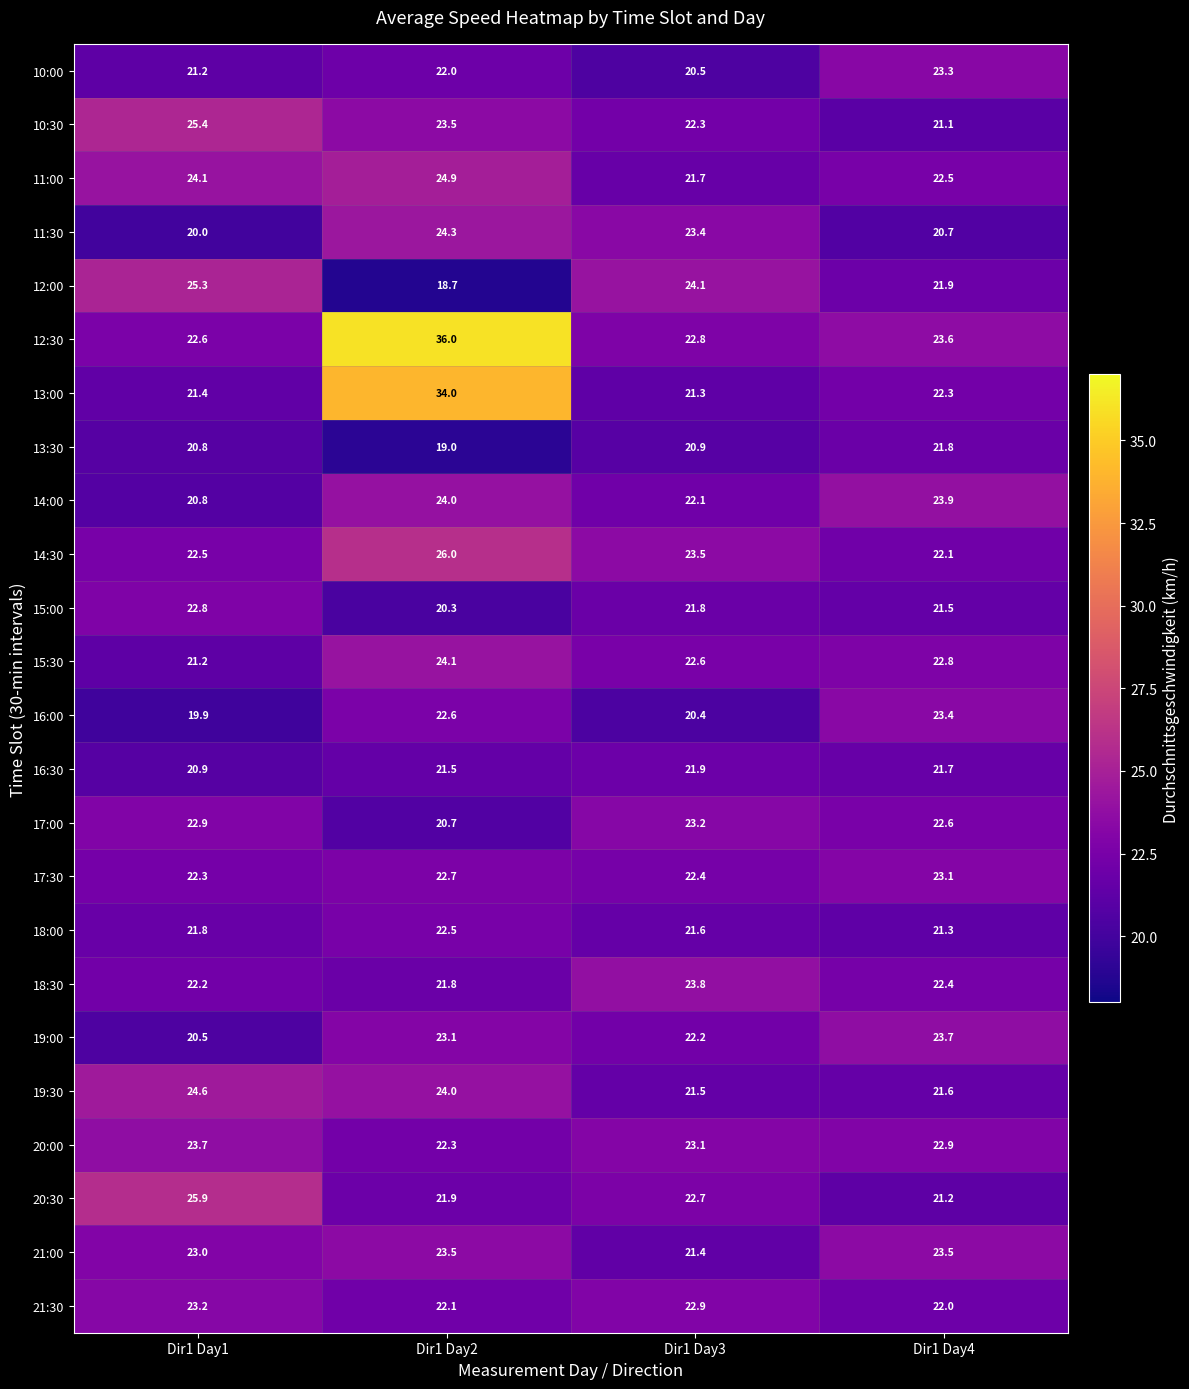

What is the total value across all series at Dir1 Day4?

536.9